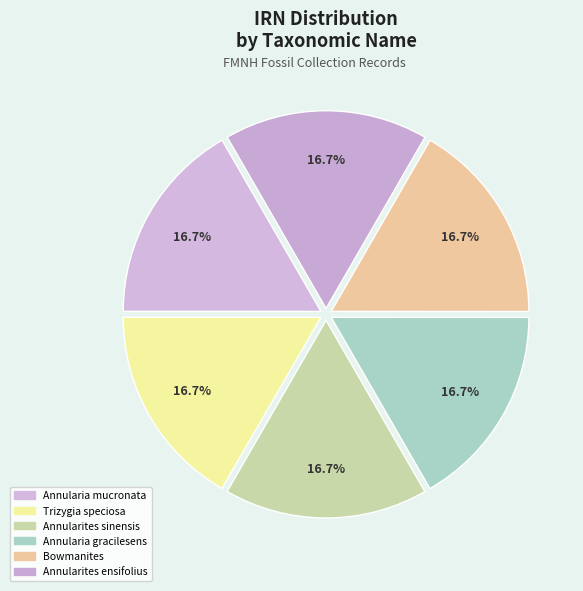

To the nearest percent, what percentage of the pie is Annularia mucronata?

17%